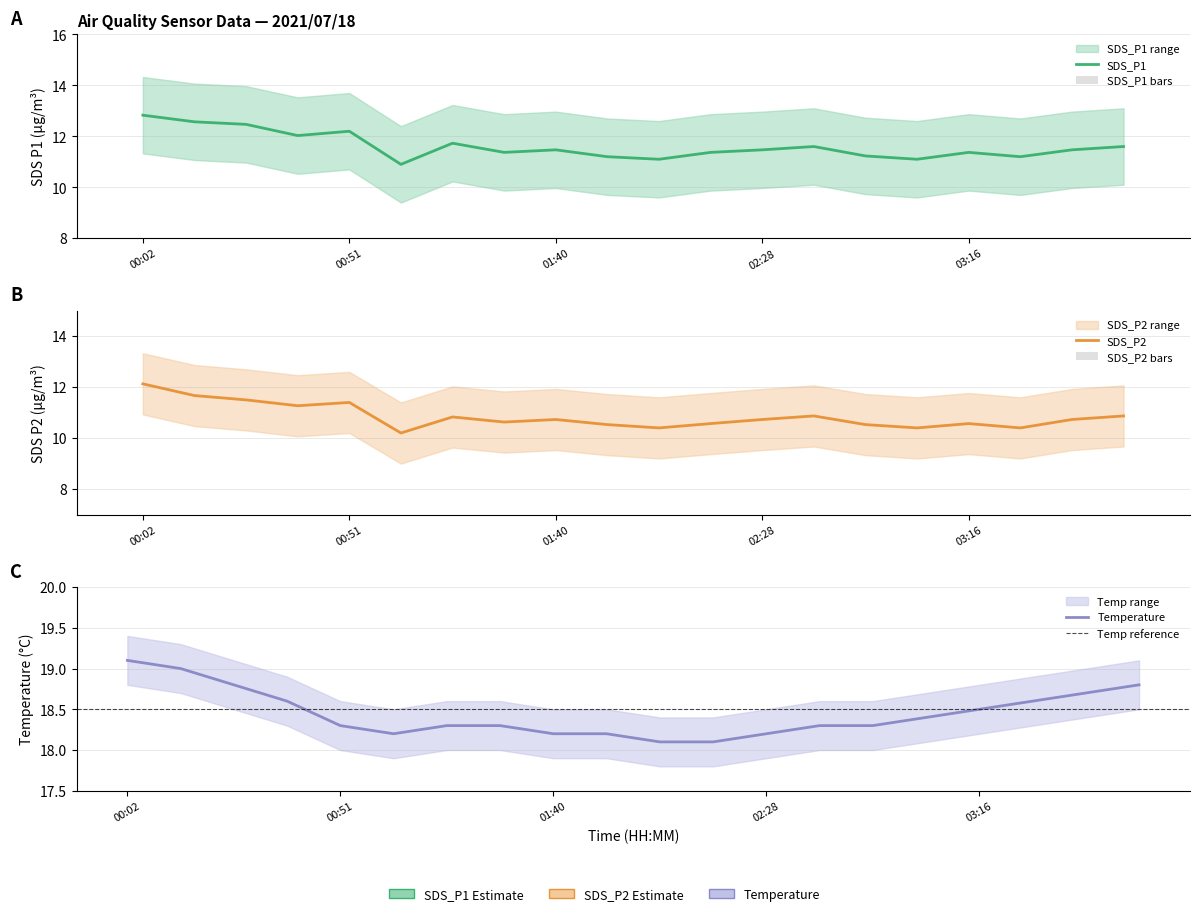

Is the value of Temp at 03:40 greater than the value of SDS_P2 at 00:02?

Yes